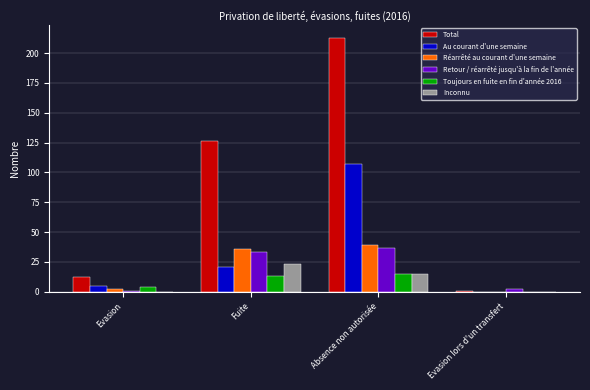

True or false: Toujours en fuite en fin d'année 2016 has a value of 13 at Fuite.

True